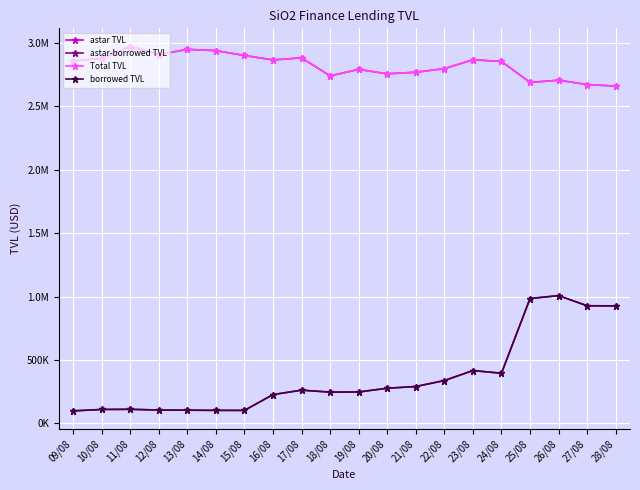

Which series changed the most between 19/08 and 21/08?

astar-borrowed TVL